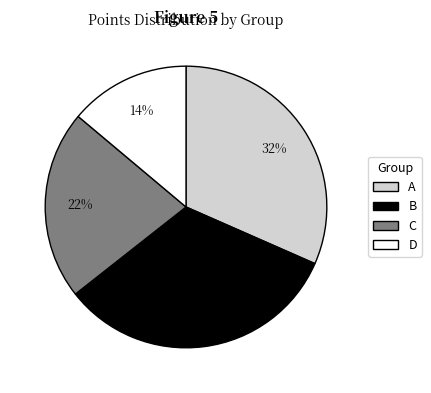

Is it true that B is 41% of the pie?

False